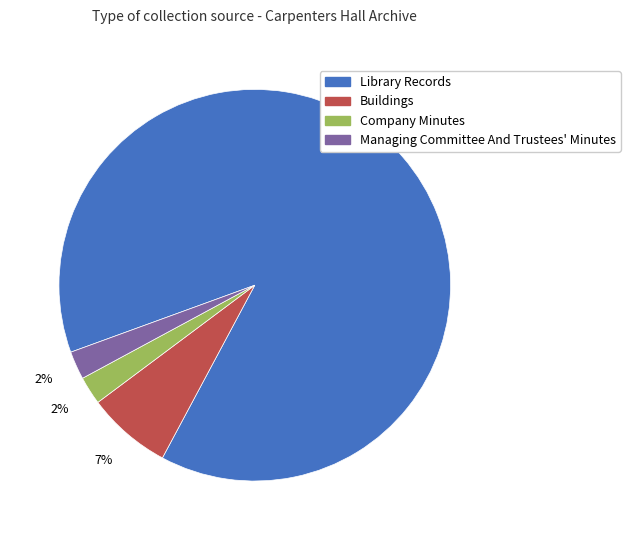

What percentage is the Managing Committee And Trustees' Minutes slice, to the nearest percent?

2%